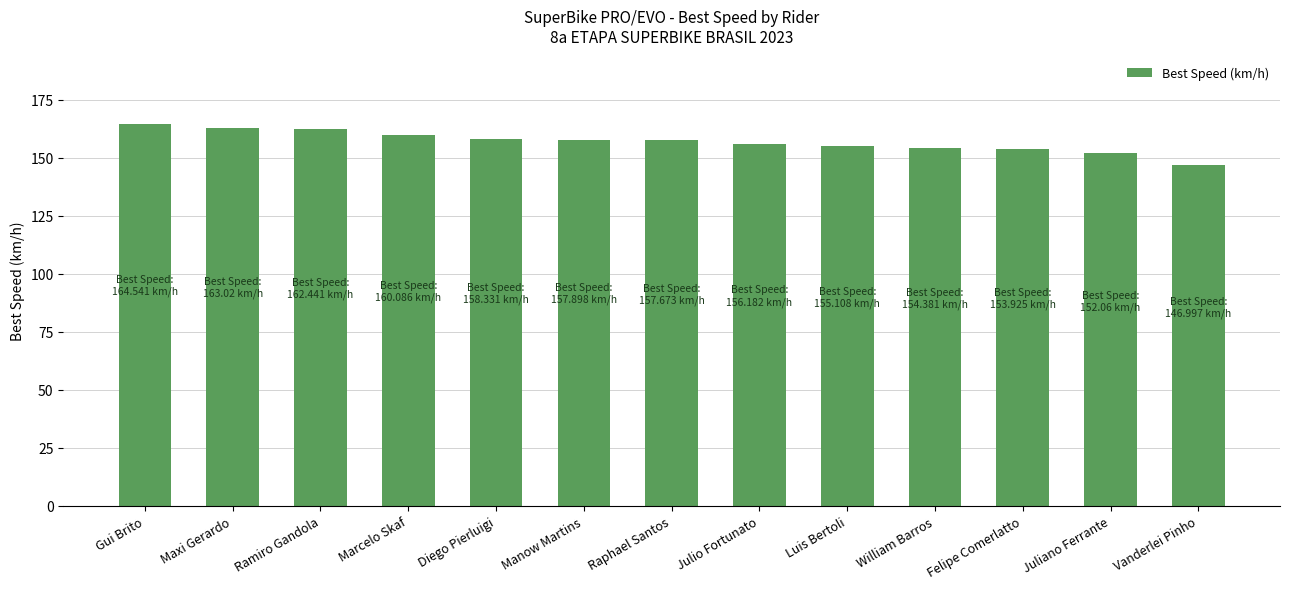

What is the sum of all values?

2042.6